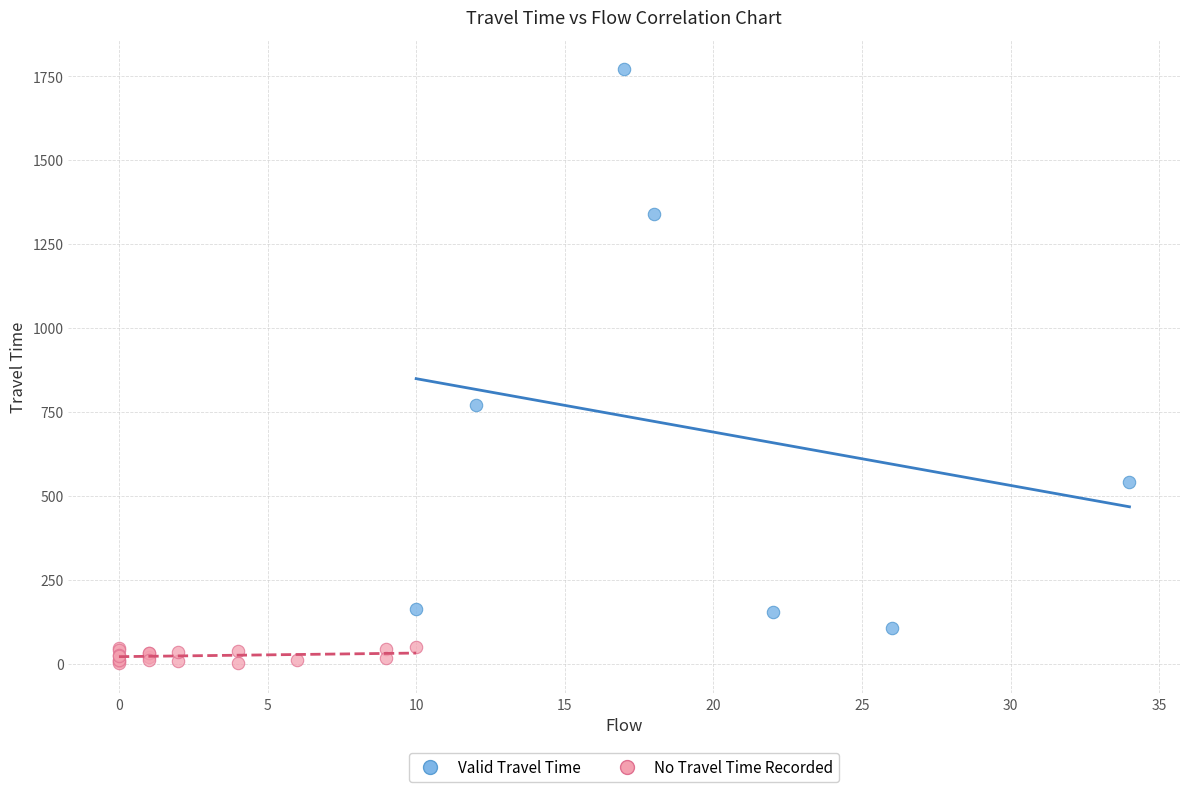

Which series has the largest Y range (max minus min)?

Valid Travel Time